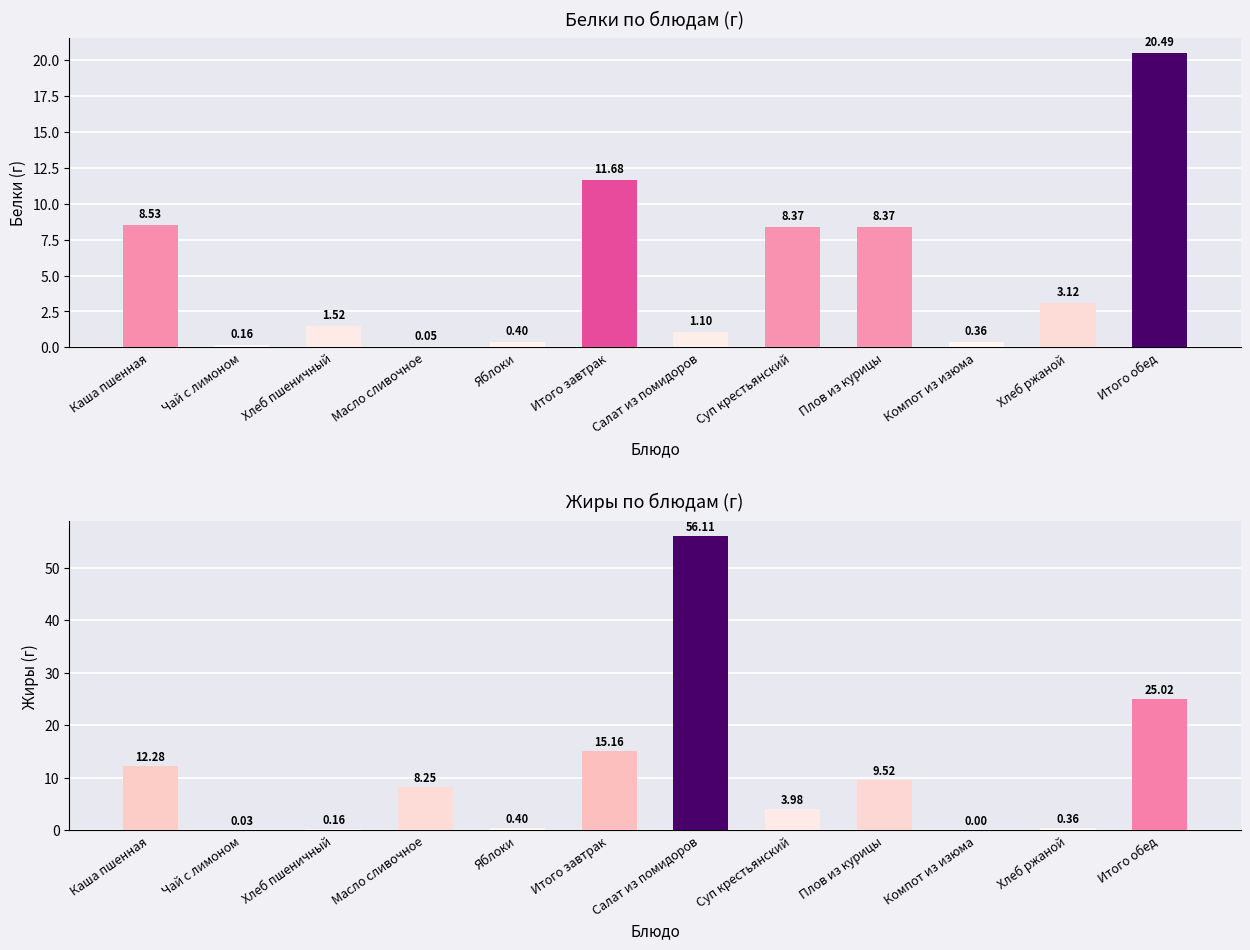

What are all the series names shown in the legend?

Белки, Жиры